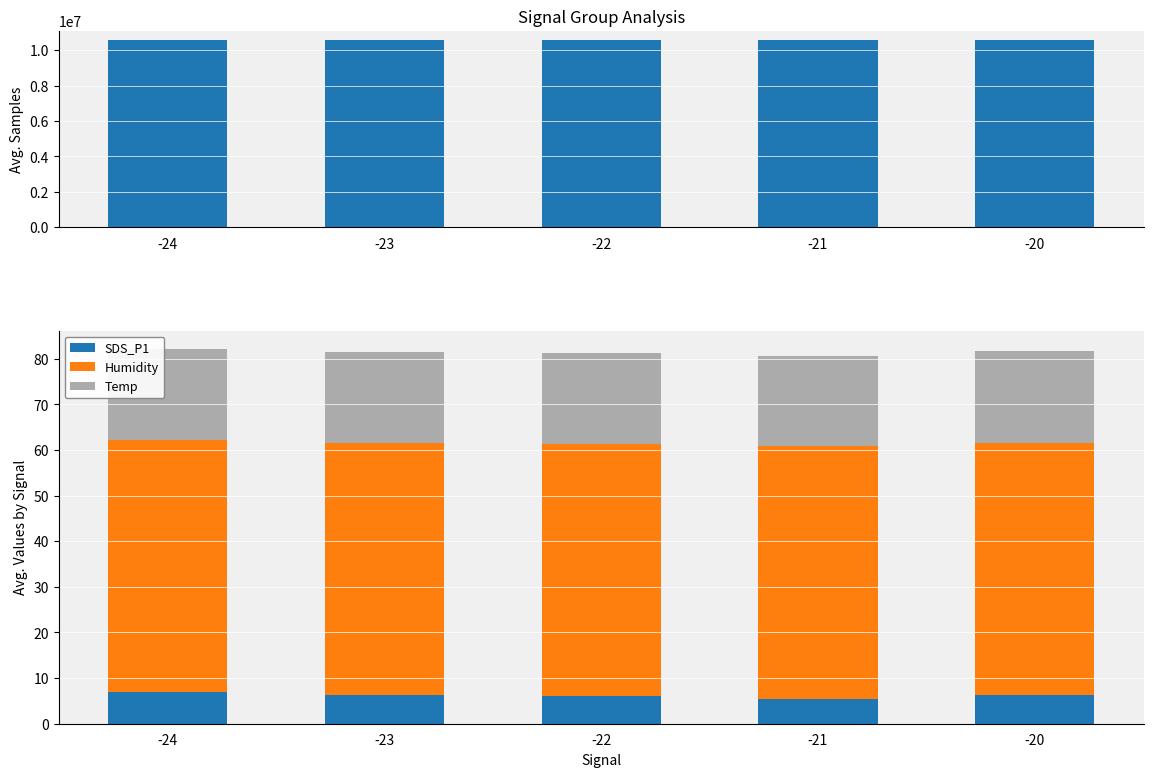

Rank the series at -24 from lowest to highest value.

SDS_P1, Temp, Humidity, Samples